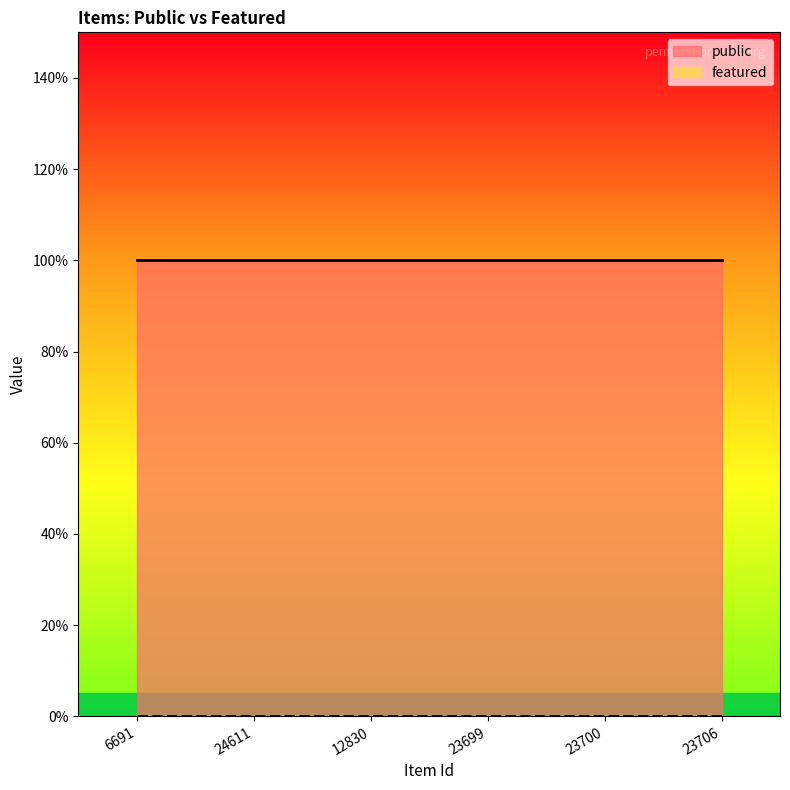

Rank the categories by featured value from highest to lowest.

6691, 24611, 12830, 23699, 23700, 23706